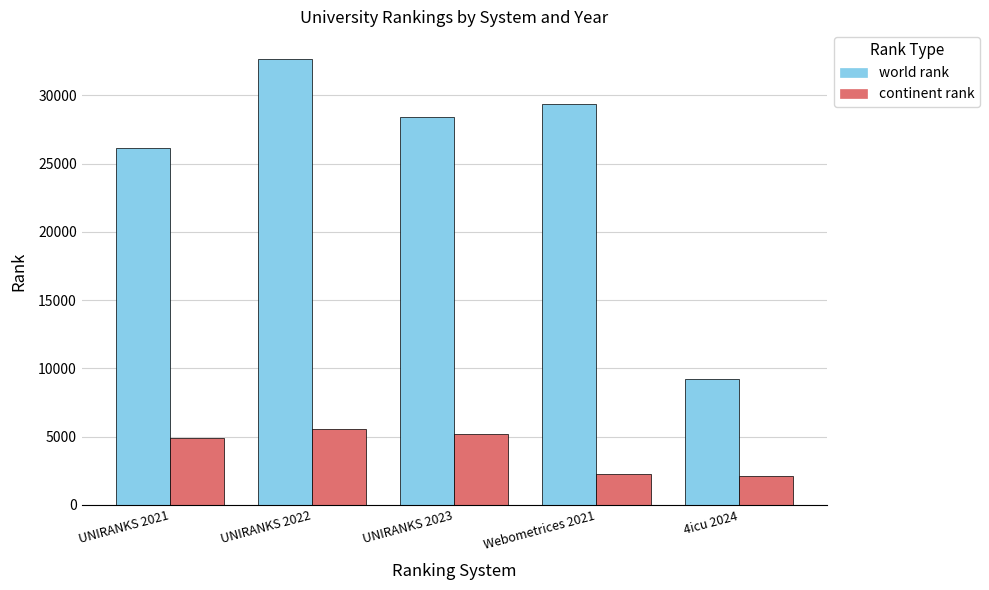

At which label does world rank first exceed 28375?

UNIRANKS 2022